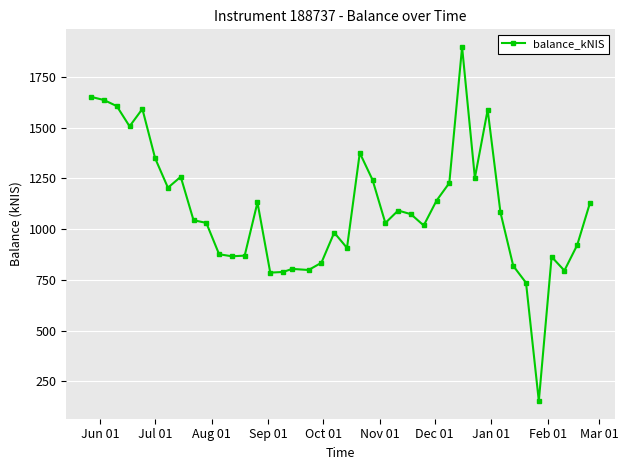

What is the smallest value displayed?

153.2